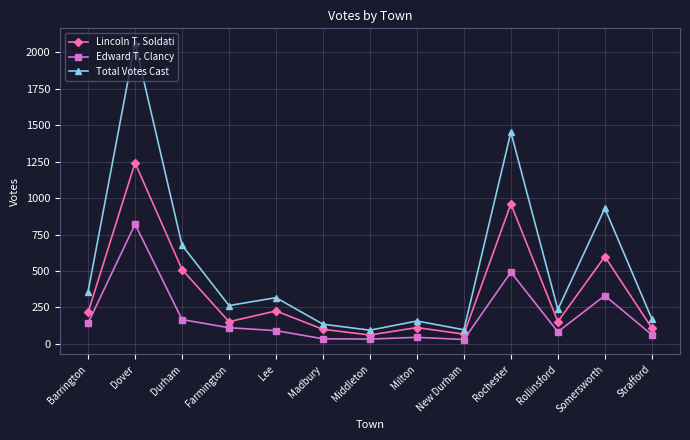

True or false: Lincoln T. Soldati and Edward T. Clancy intersect in this chart.

False